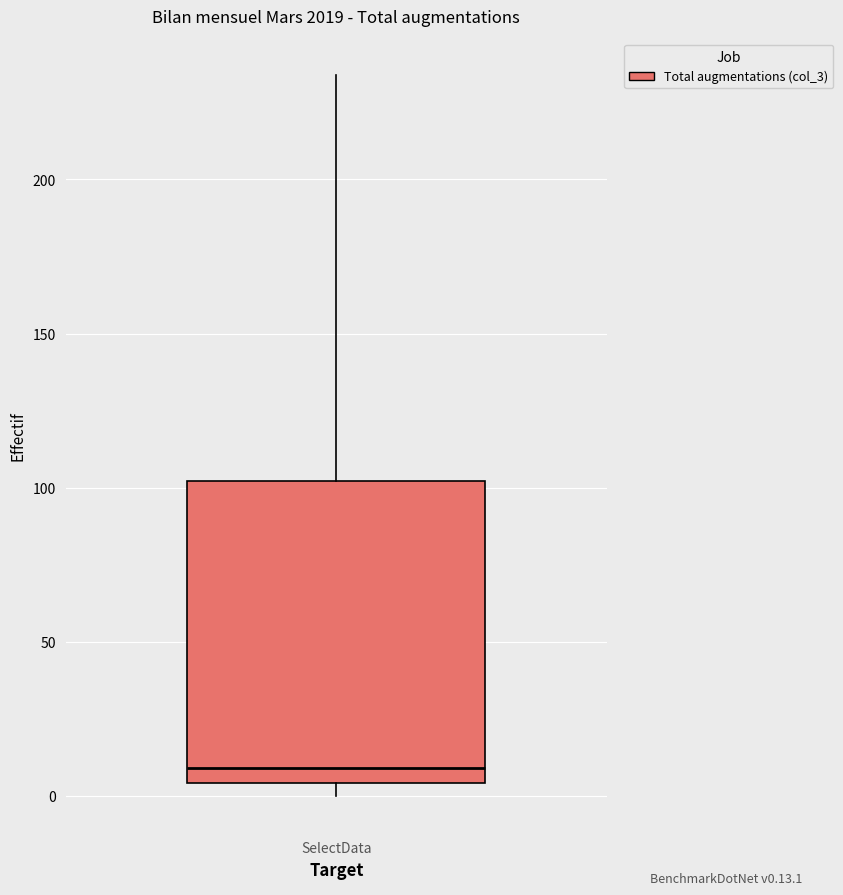

Read this box plot against the y-axis: the position of the median line, the range covered by the box, and the ends of both whiskers. The values are not printed on the chart, so give them approximately, as read against the axis.

median 10, box 5 to 100, whiskers 0 to 235